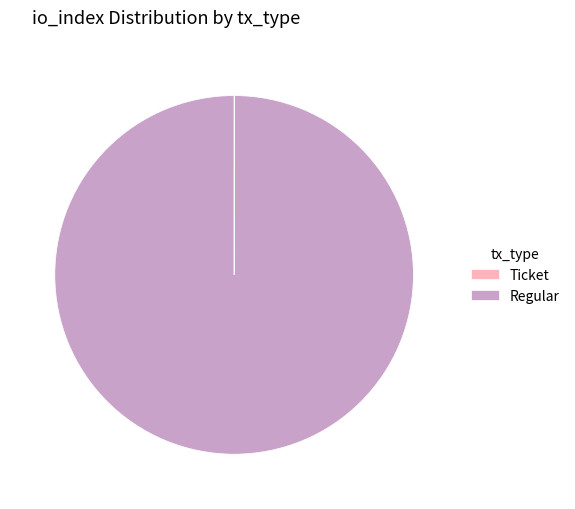

Which slice represents more than half of the pie?

Regular